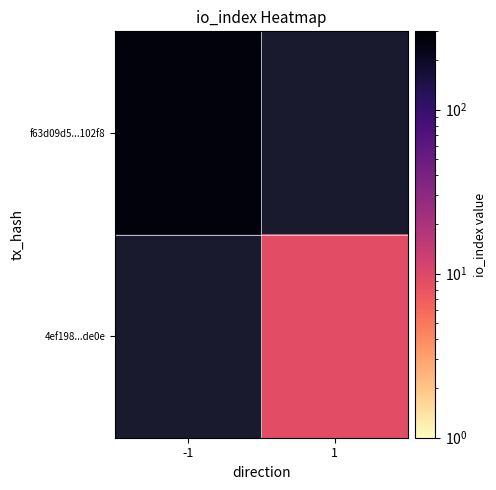

What is the greatest value displayed?

258.0